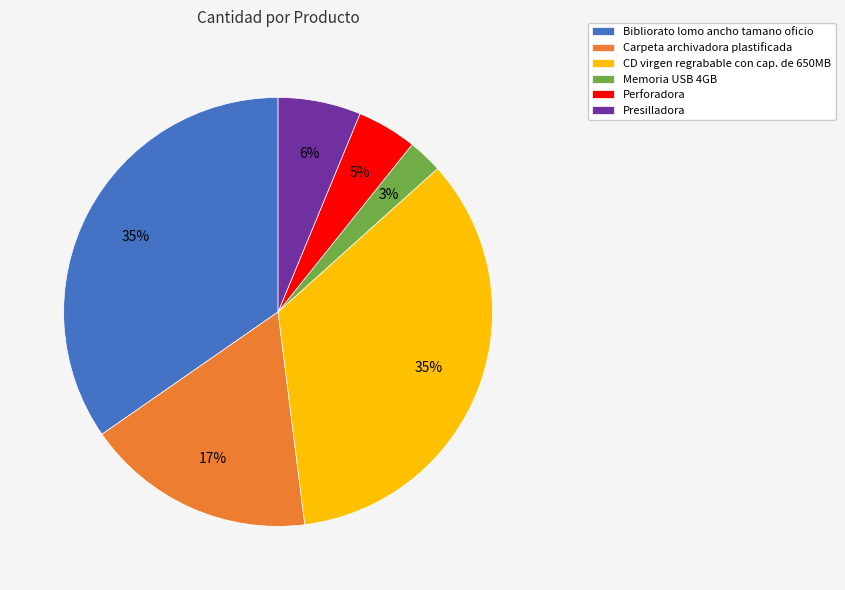

To the nearest percent, what percentage of the pie is Presilladora?

6%